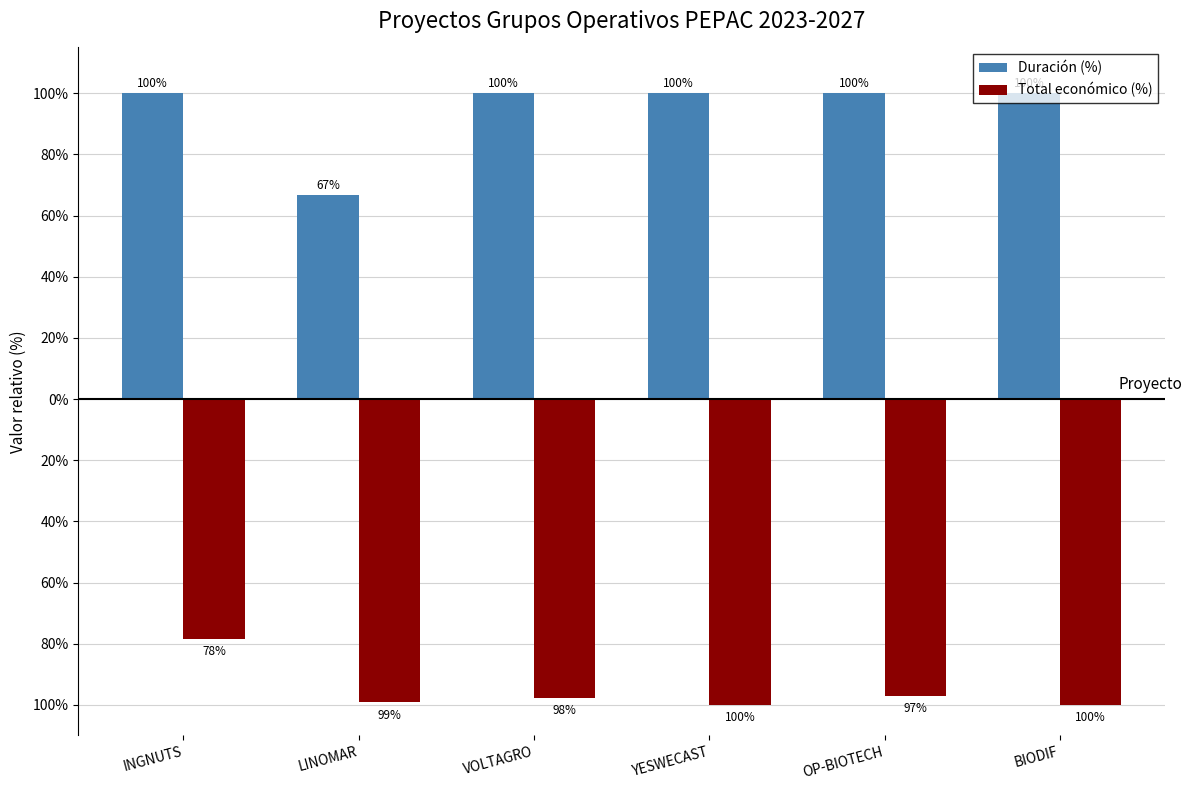

Which series has the widest spread of values?

Duración (%)